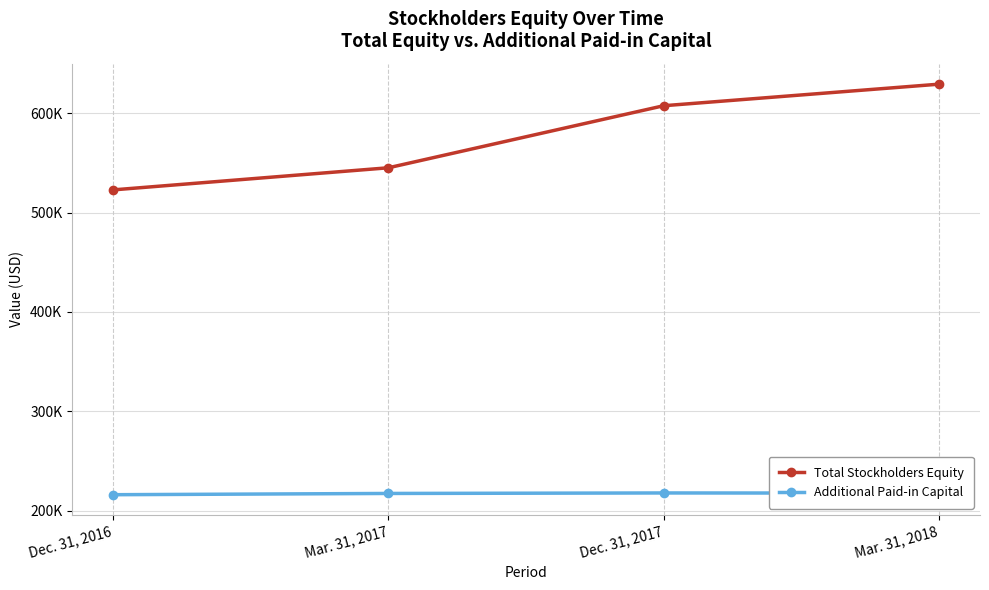

Does the chart have visible grid lines?

Yes